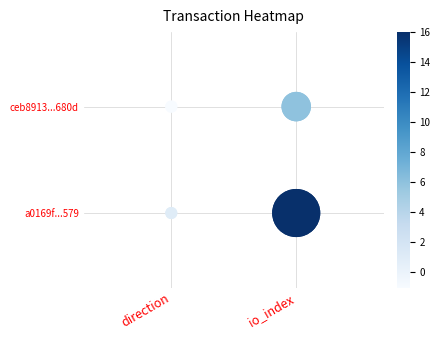

At how many categories does at least one series exceed 0?

2